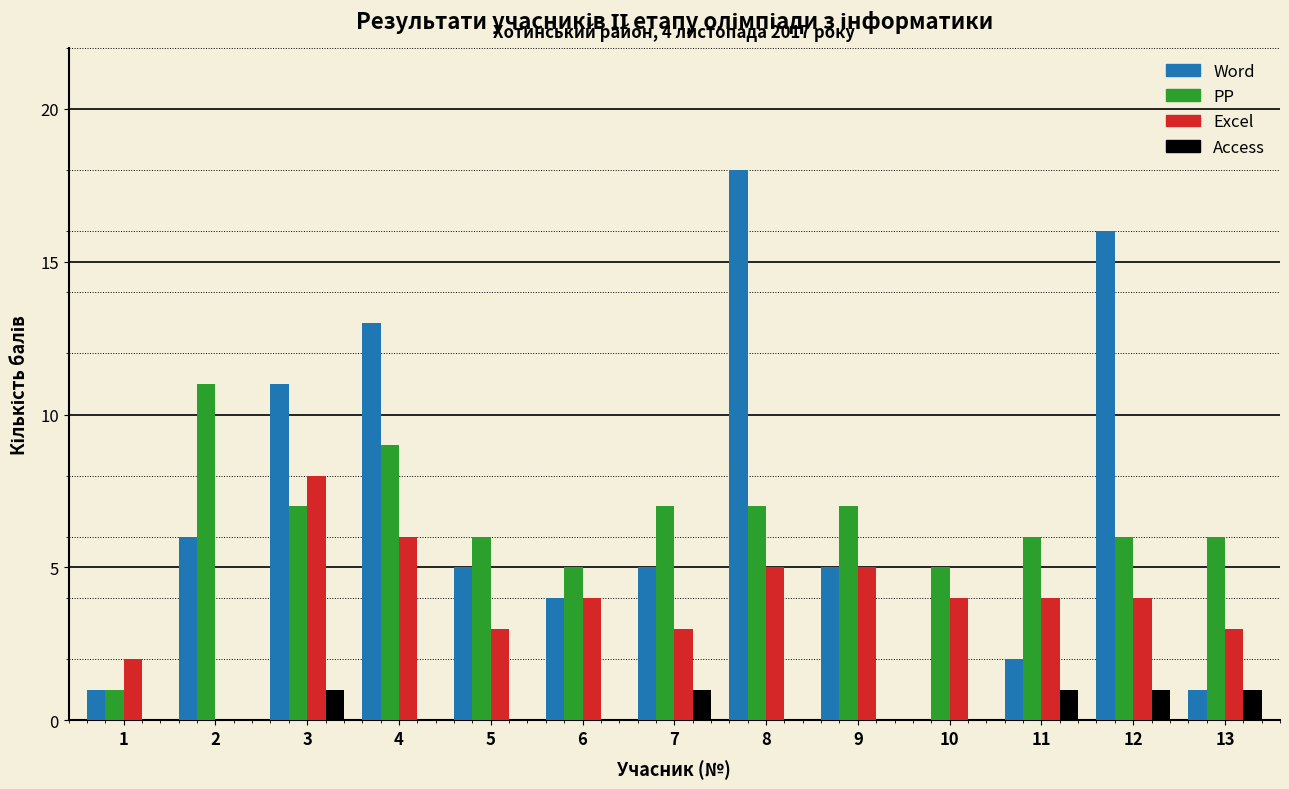

Is it true that Access equals 0 at 4?

True